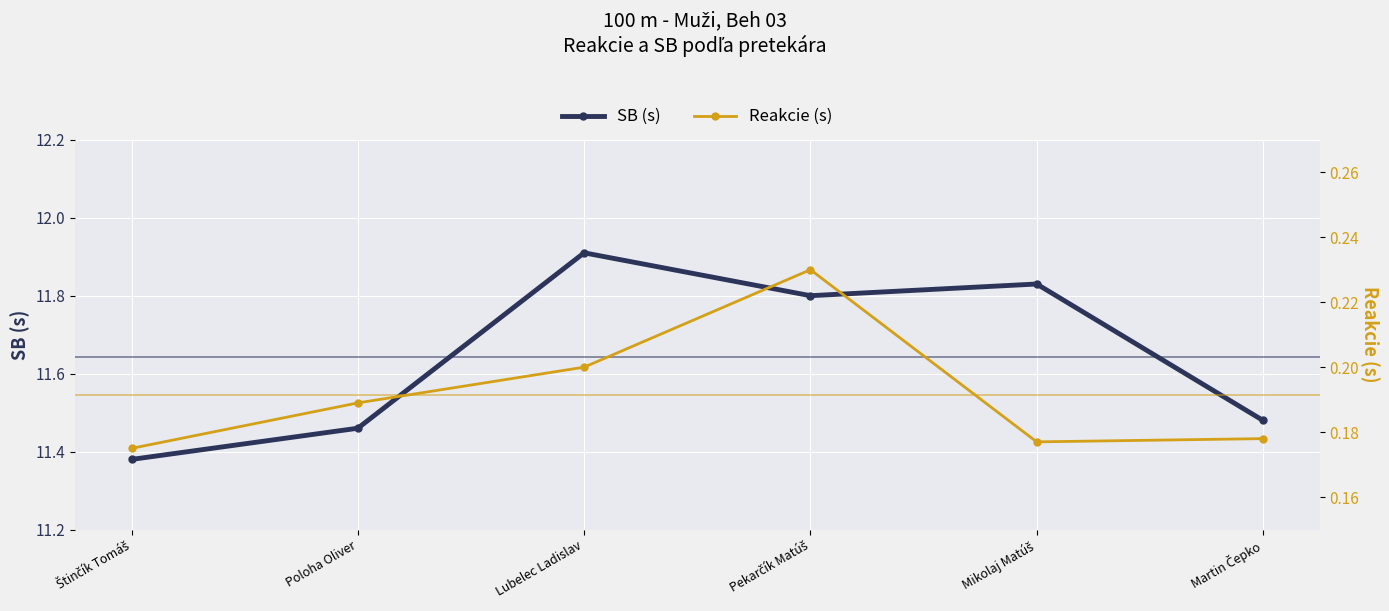

What position from the right is Martin Čepko?

1